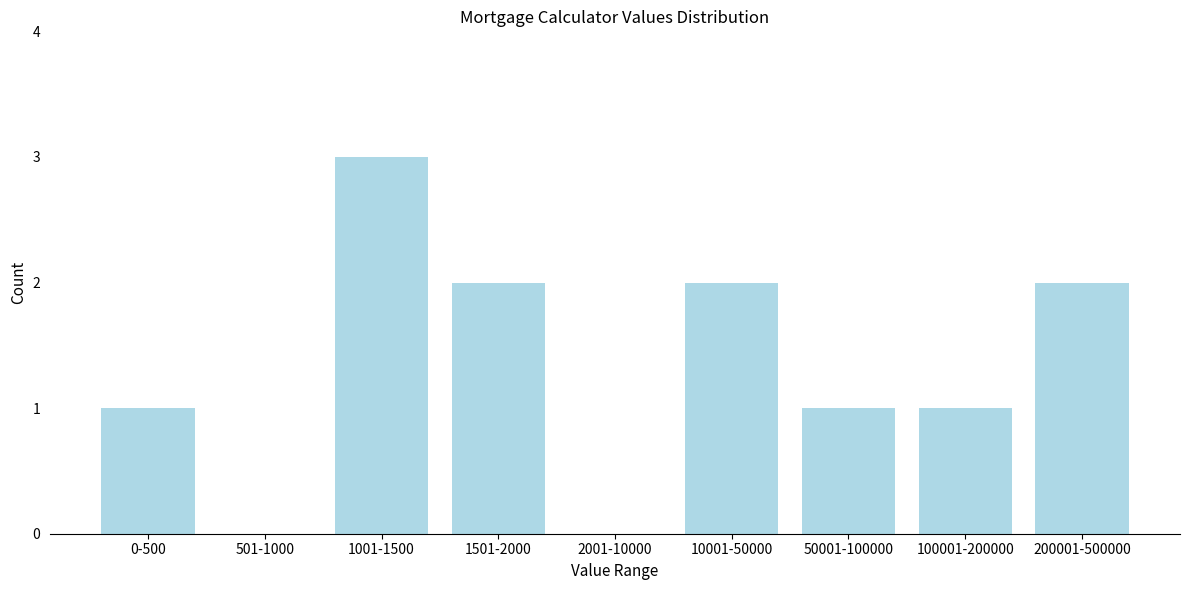

Reading left to right, what are all the values shown in this chart?

0-500=1	501-1000=0	1001-1500=3	1501-2000=2	2001-10000=0	10001-50000=2	50001-100000=1	100001-200000=1	200001-500000=2